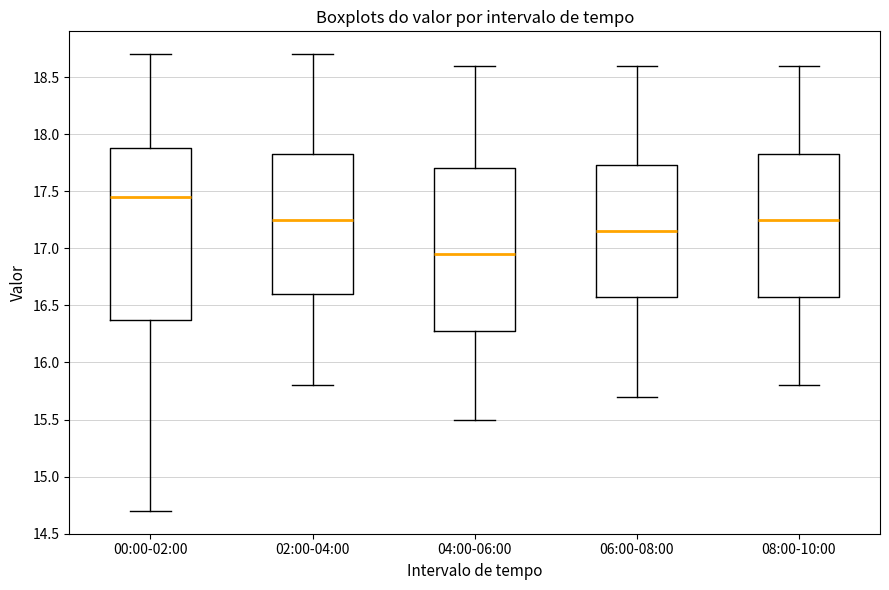

Which box has the lowest median line?

04:00-06:00